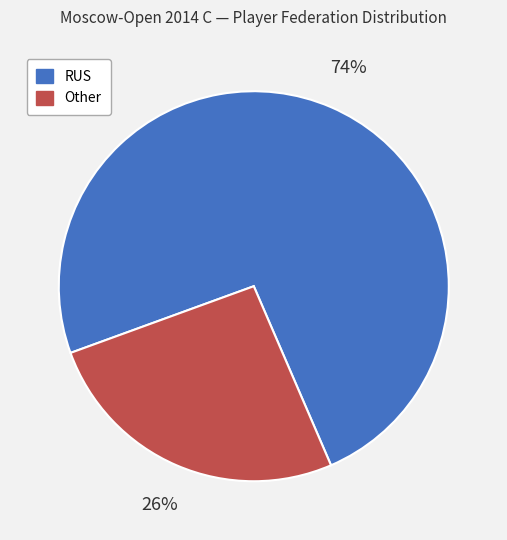

Which has a higher value, RUS or Other?

RUS